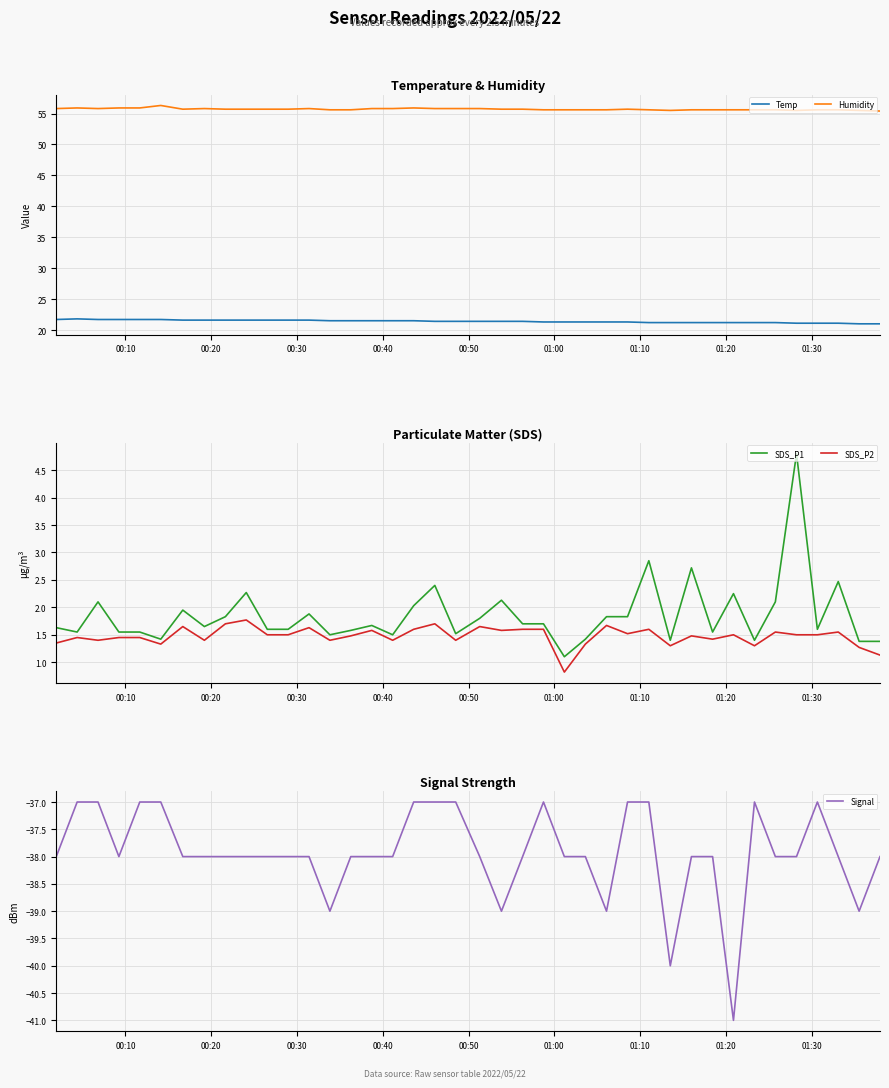

What is the minimum value for Temp?

21.0